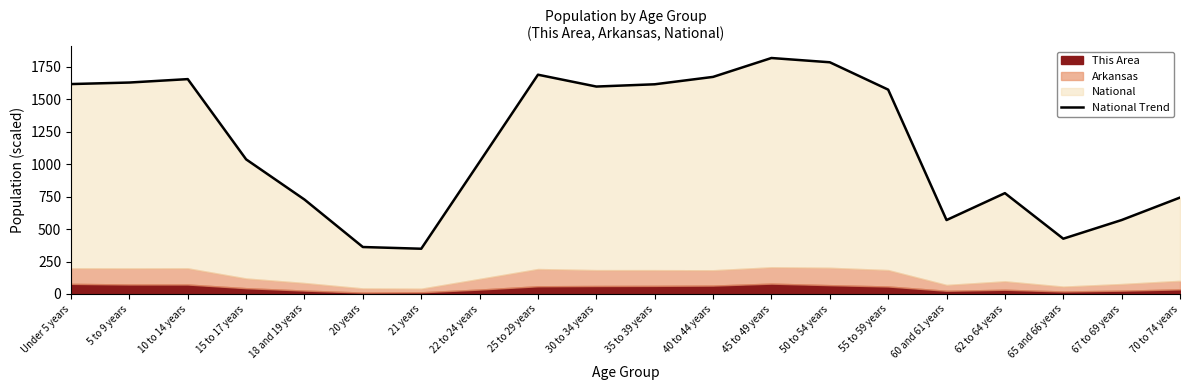

What is the difference between the maximum and minimum values?

1468.3